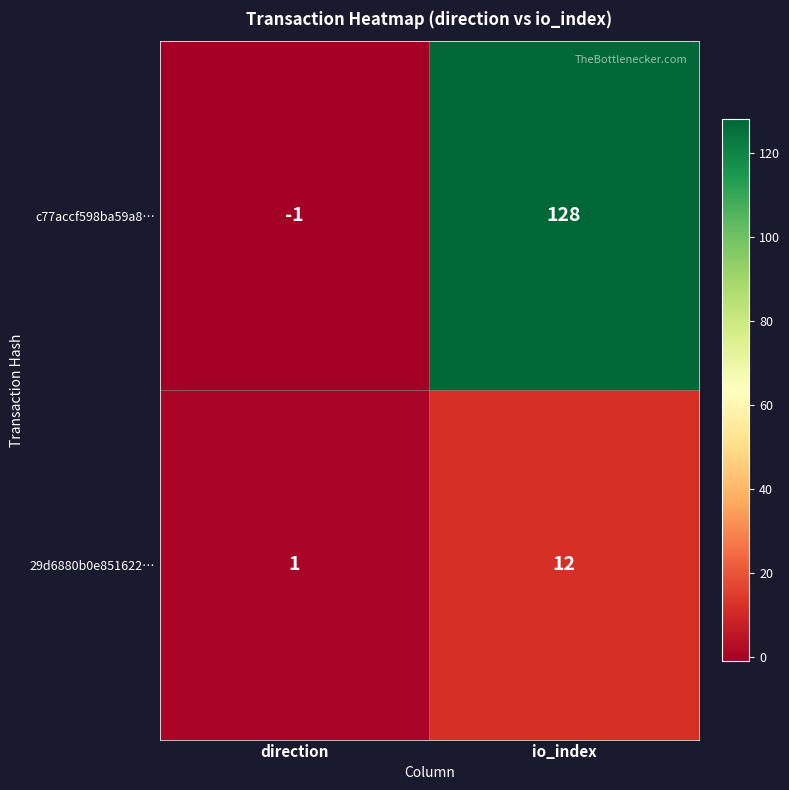

Which label corresponds to the largest value in the chart?

io_index